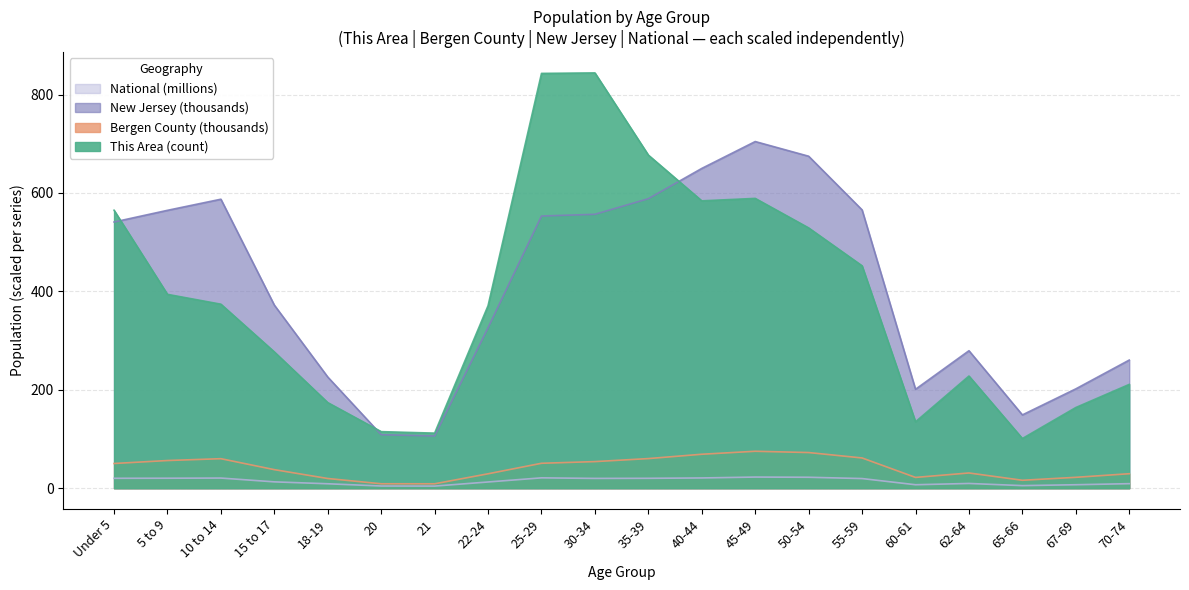

Which series changed the most between 22-24 and 70-74?

This Area